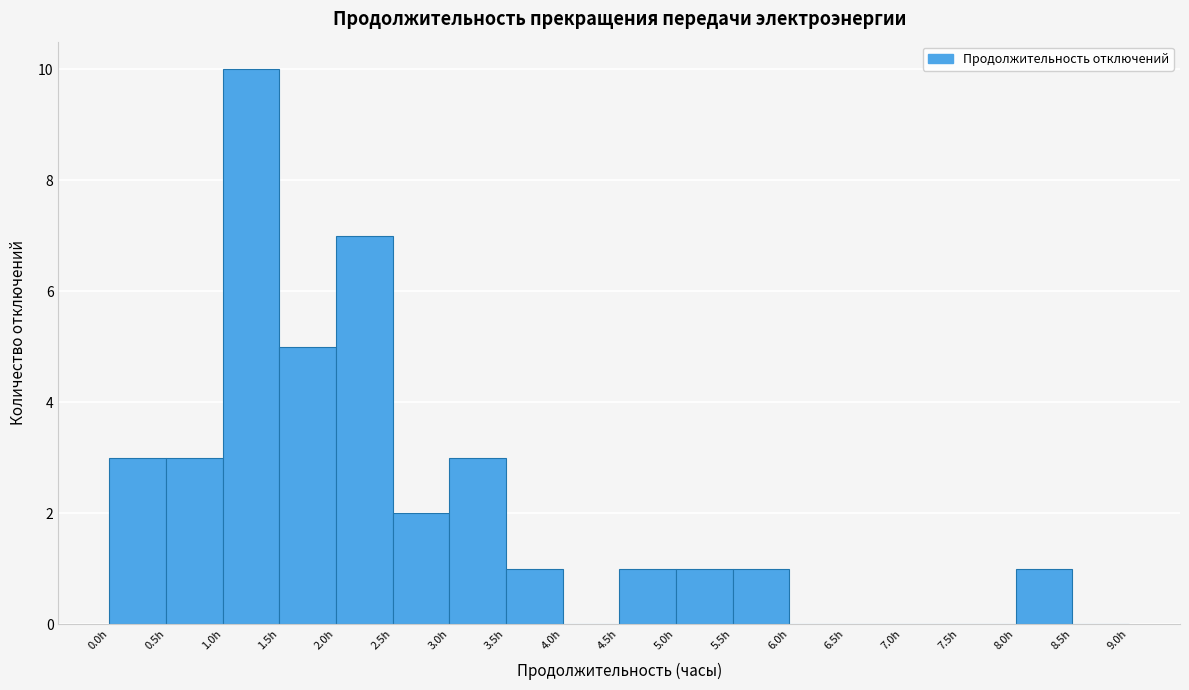

Reading left to right, list every bar in this chart as the range it spans on the x-axis followed by its height. The values are not printed on the chart, so give them approximately, as read against the axis.

0.0 to 0.5: 3
0.5 to 1.0: 3
1.0 to 1.5: 10
1.5 to 2.0: 5
2.0 to 2.5: 7
2.5 to 3.0: 2
3.0 to 3.5: 3
3.5 to 4.0: 1
4.0 to 4.5: 0
4.5 to 5.0: 1
5.0 to 5.5: 1
5.5 to 6.0: 1
6.0 to 6.5: 0
6.5 to 7.0: 0
7.0 to 7.5: 0
7.5 to 8.0: 0
8.0 to 8.5: 1
8.5 to 9.0: 0